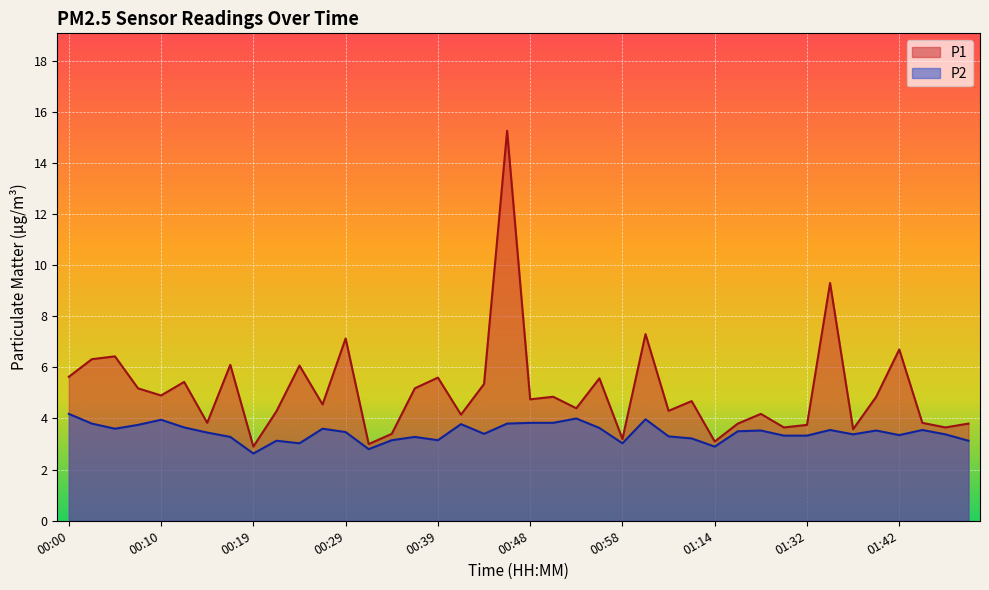

Which series changed the most between 00:48 and 01:42?

P1